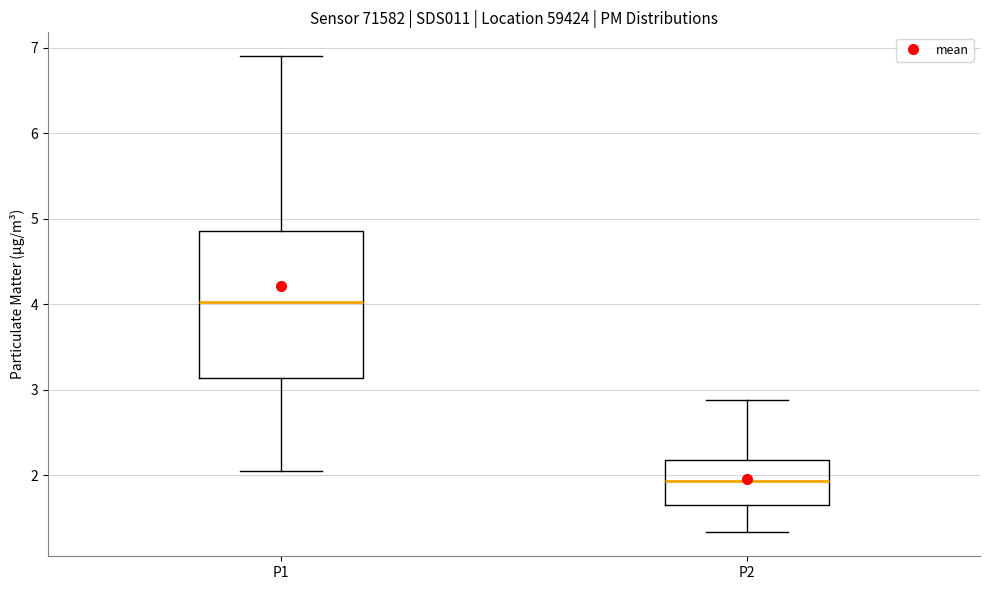

Reading left to right, transcribe this box plot: for each box, give where its median line is, the range the box spans, and where its two whiskers end, as read against the y-axis. The values are not printed on the chart, so give them approximately, as read against the axis.

P1: median 4.0, box 3.1 to 4.9, whiskers 2.1 to 6.9
P2: median 1.9, box 1.7 to 2.2, whiskers 1.3 to 2.9